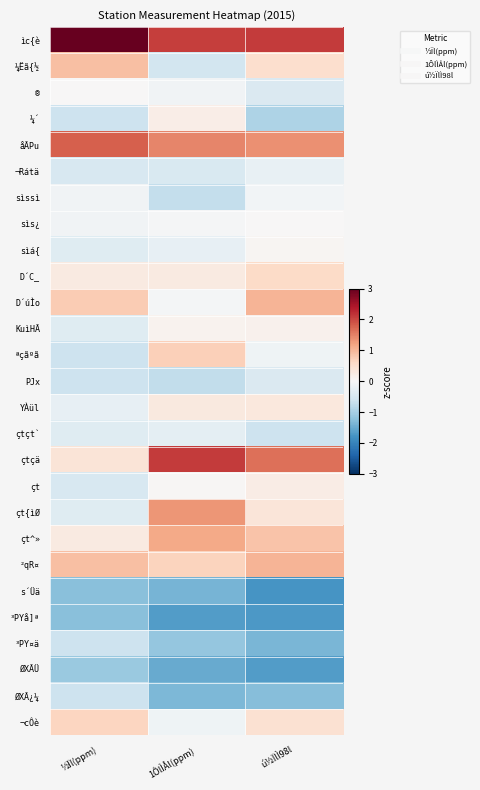

What is the greatest value displayed?

3.7